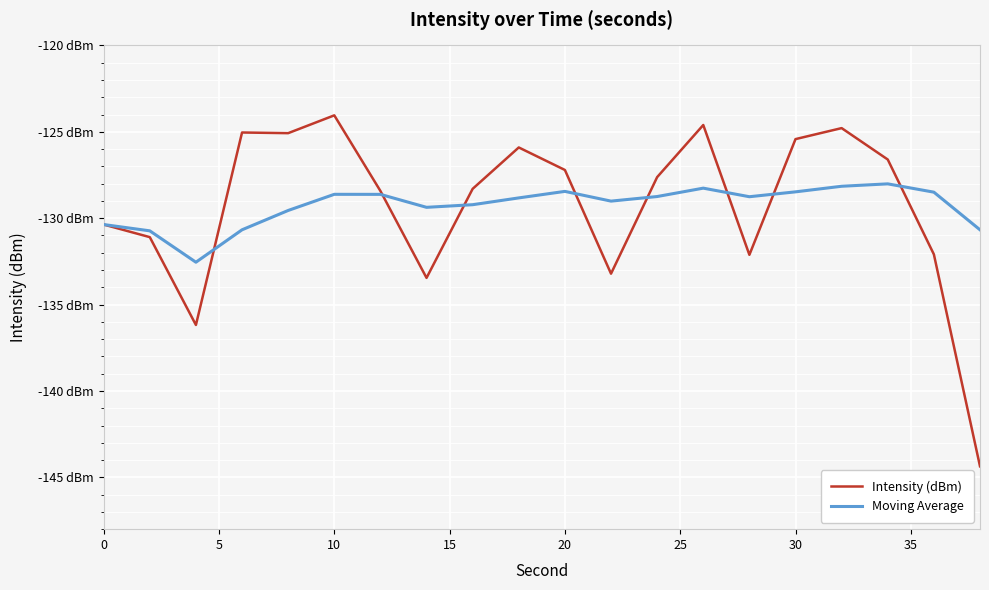

What are all the series names shown in the legend?

Intensity (dBm), Moving Average